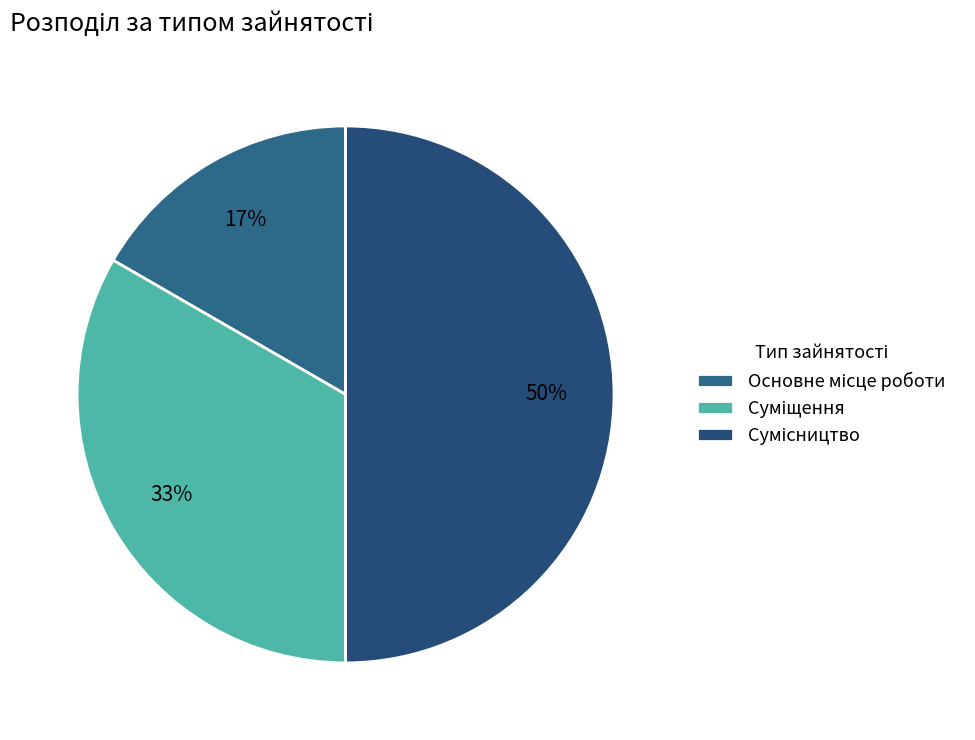

How much of the chart is everything except Суміщення?

66.7%